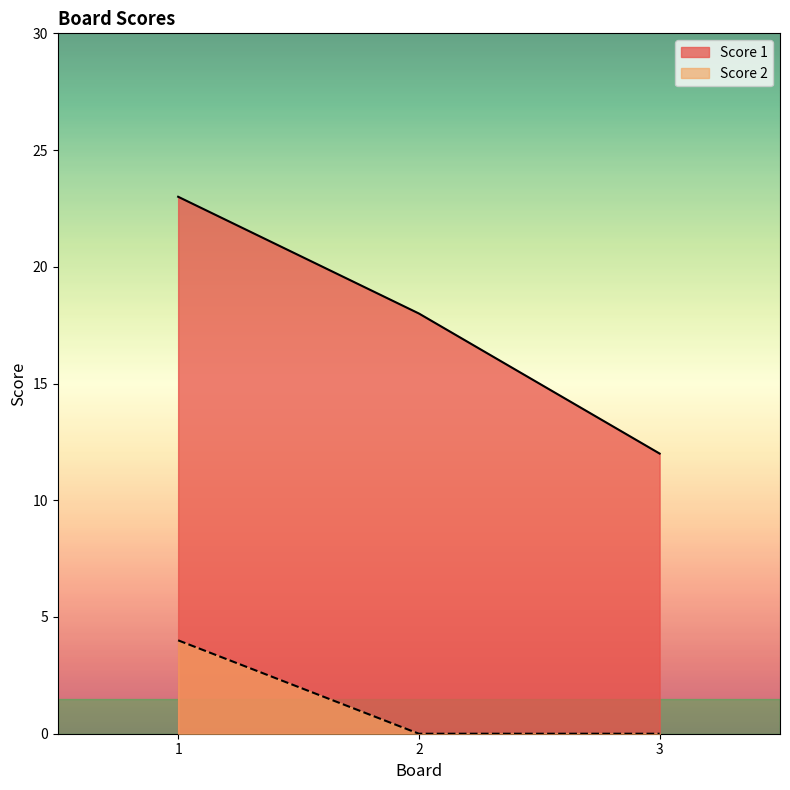

At which label is Score 1 closest to 17?

2